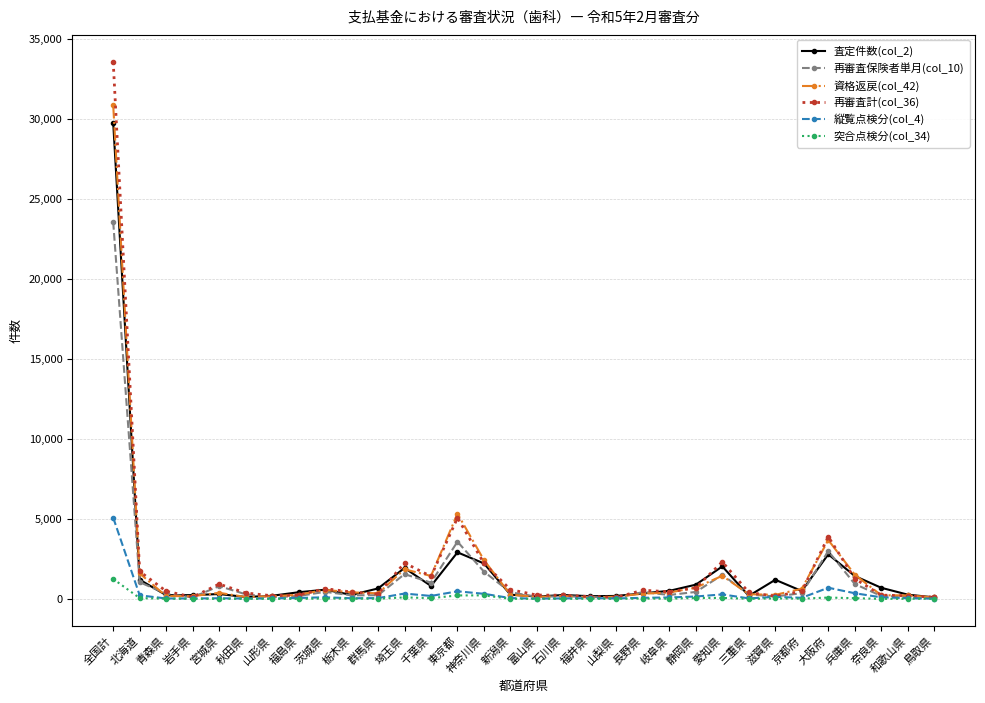

At which category is the sum across all series the highest?

全国計